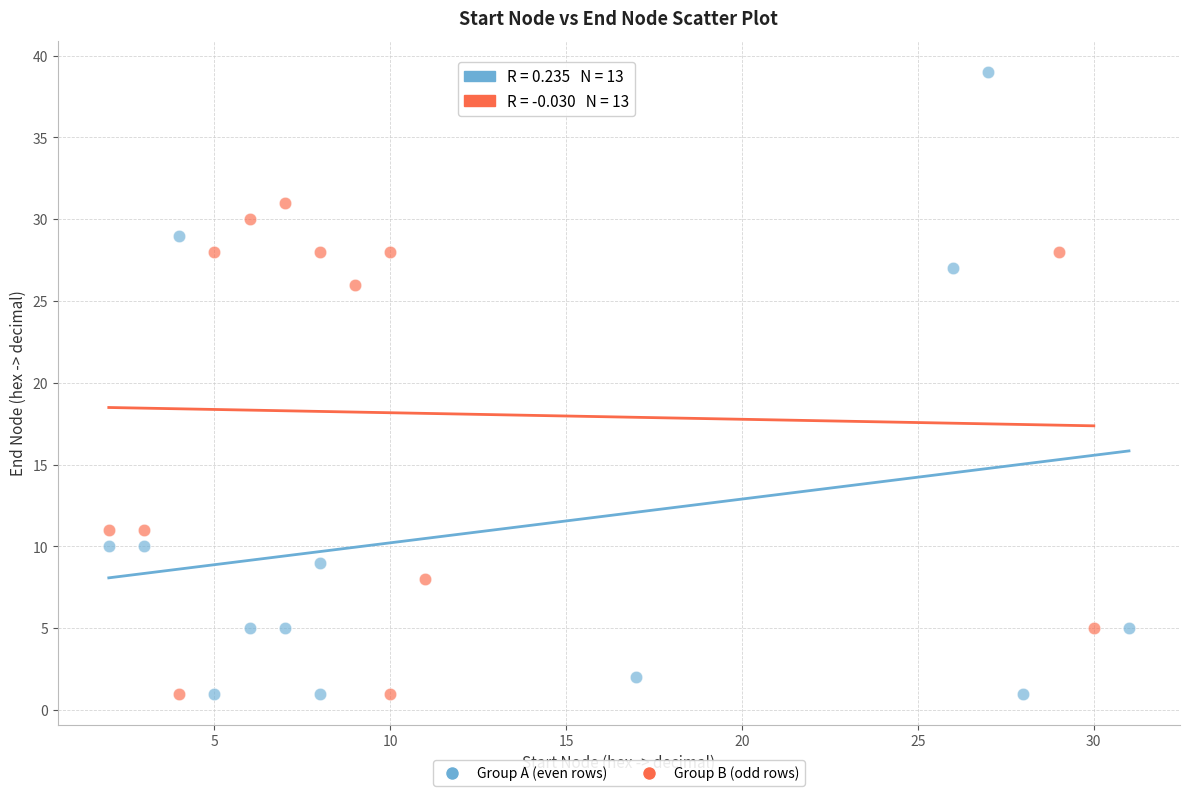

Which series has the largest Y range (max minus min)?

Group A (even rows)